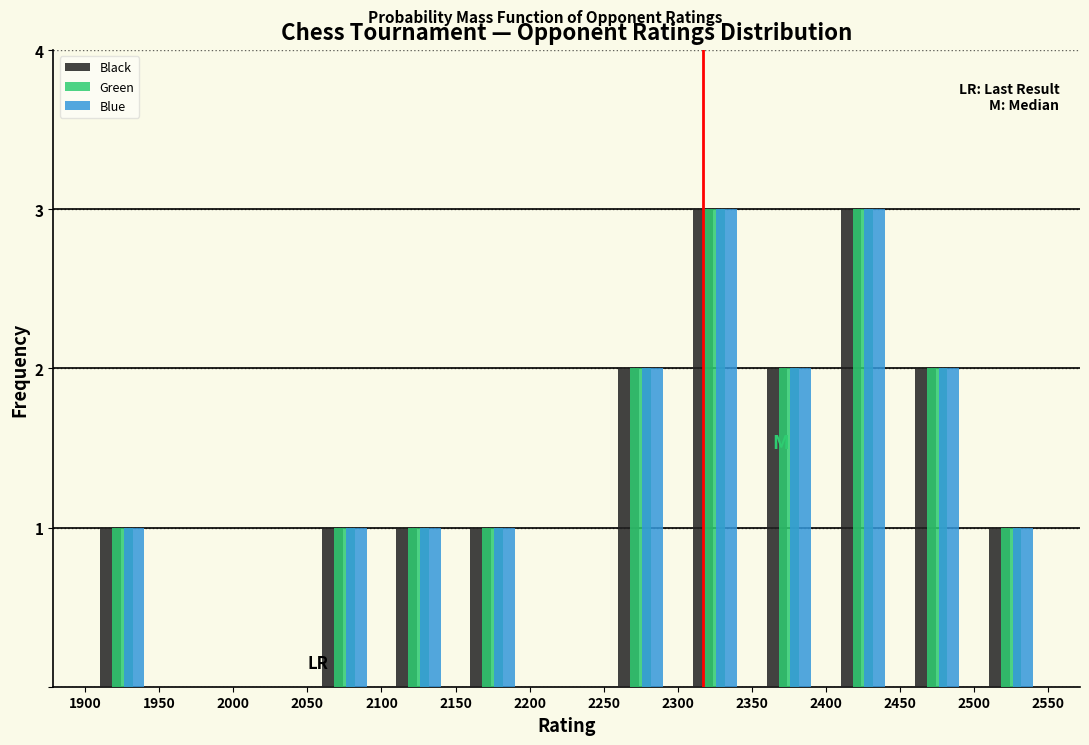

Reading left to right, list every range on the x-axis with the height of the bar of each series over it. The values are not printed on the chart, so give them approximately, as read against the axis.

1900 to 1950: Black=1	Green=1	Blue=1
1950 to 2000: Black=0	Green=0	Blue=0
2000 to 2050: Black=0	Green=0	Blue=0
2050 to 2100: Black=1	Green=1	Blue=1
2100 to 2150: Black=1	Green=1	Blue=1
2150 to 2200: Black=1	Green=1	Blue=1
2200 to 2250: Black=0	Green=0	Blue=0
2250 to 2300: Black=2	Green=2	Blue=2
2300 to 2350: Black=3	Green=3	Blue=3
2350 to 2400: Black=2	Green=2	Blue=2
2400 to 2450: Black=3	Green=3	Blue=3
2450 to 2500: Black=2	Green=2	Blue=2
2500 to 2550: Black=1	Green=1	Blue=1